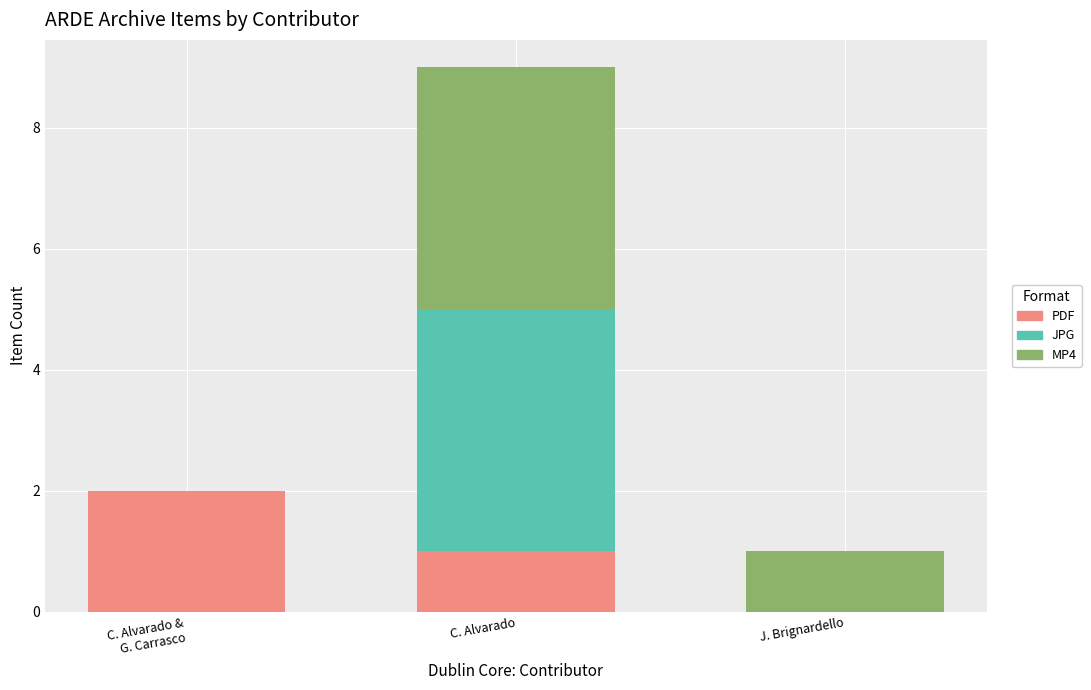

What is the sum of all PDF values?

3